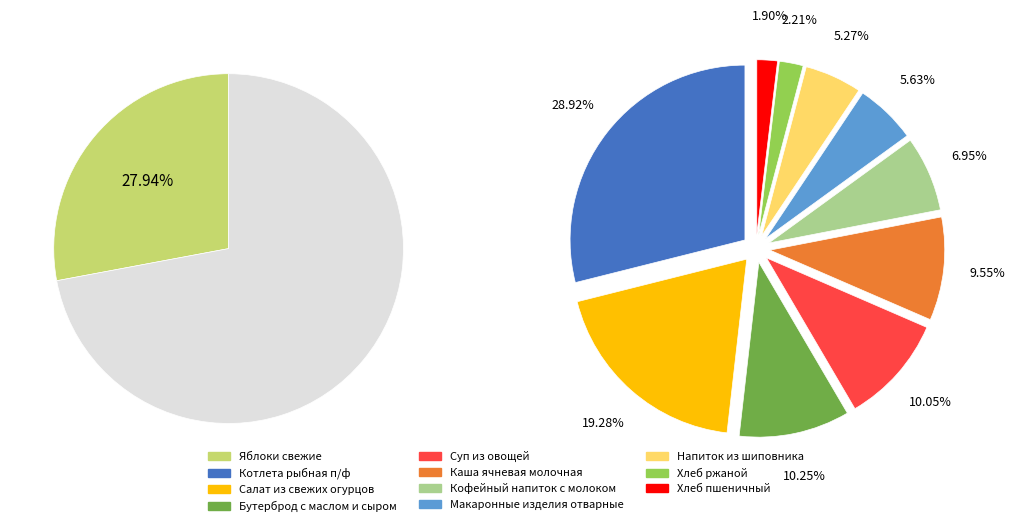

To the nearest percent, what portion does Суп из овощей represent?

7%